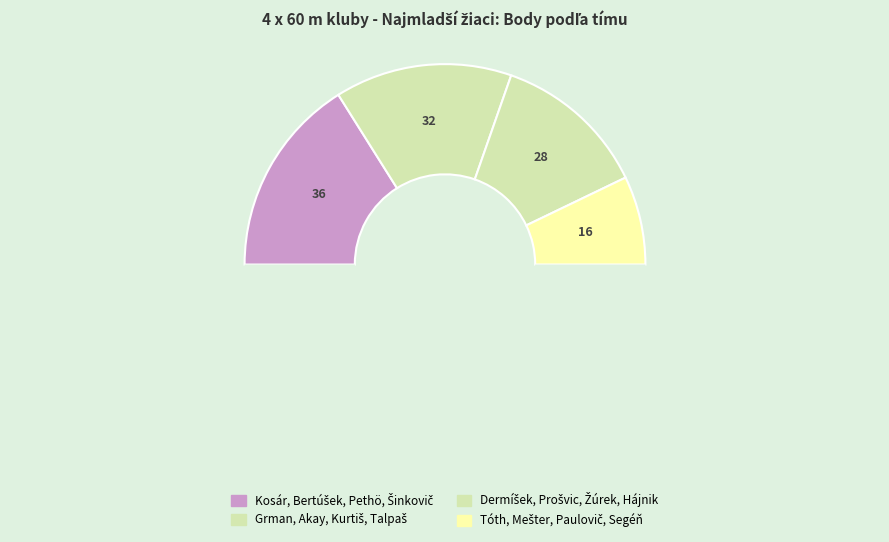

Is there any slice that represents more than half of the pie?

No